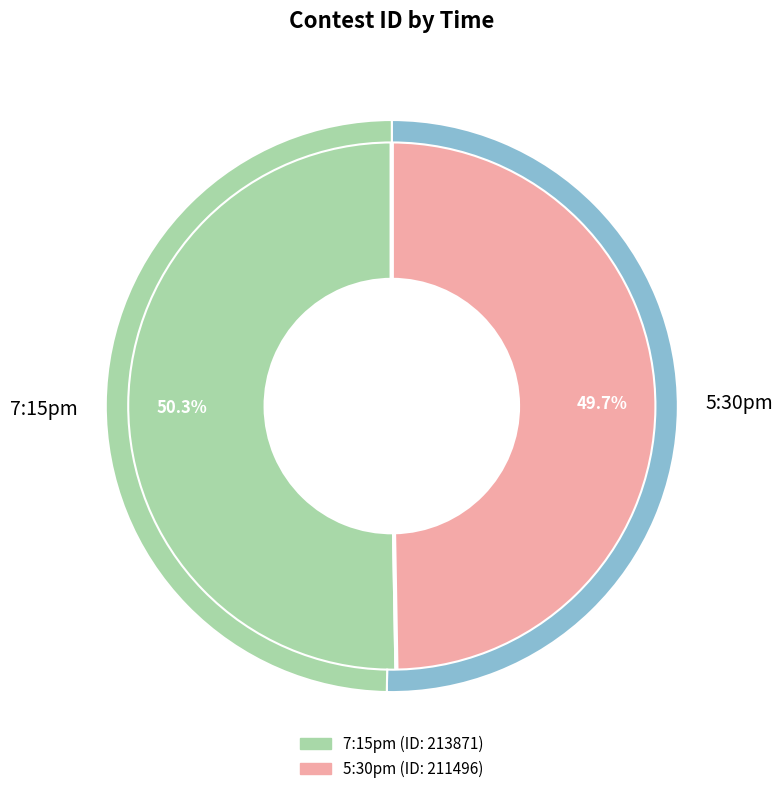

Rank the categories by value from lowest to highest.

5:30pm, 7:15pm